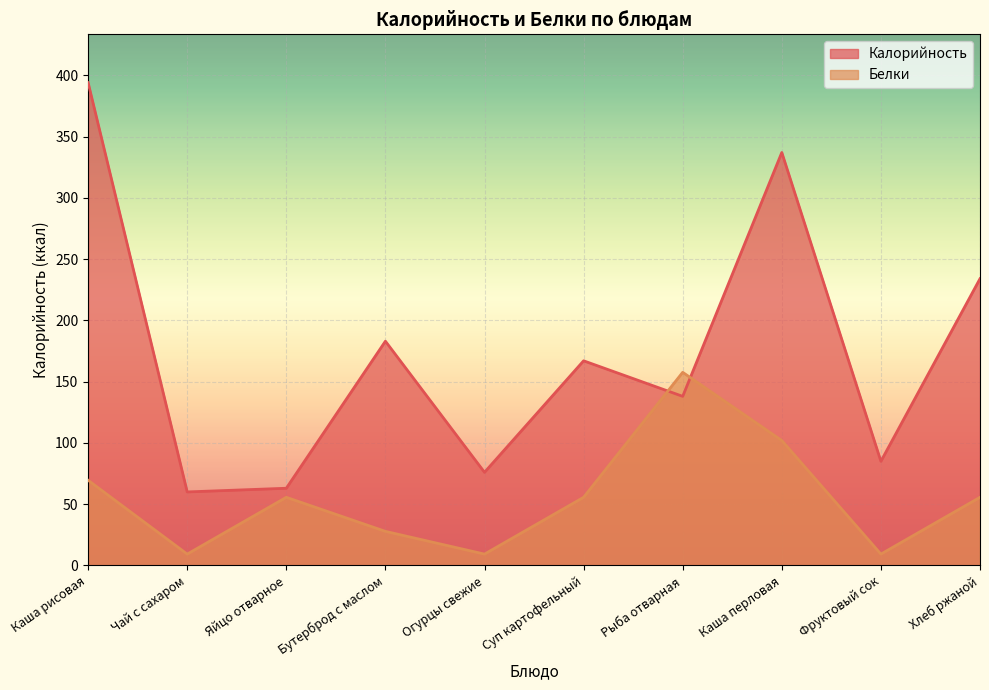

How many values in the Белки series are below 55?

4